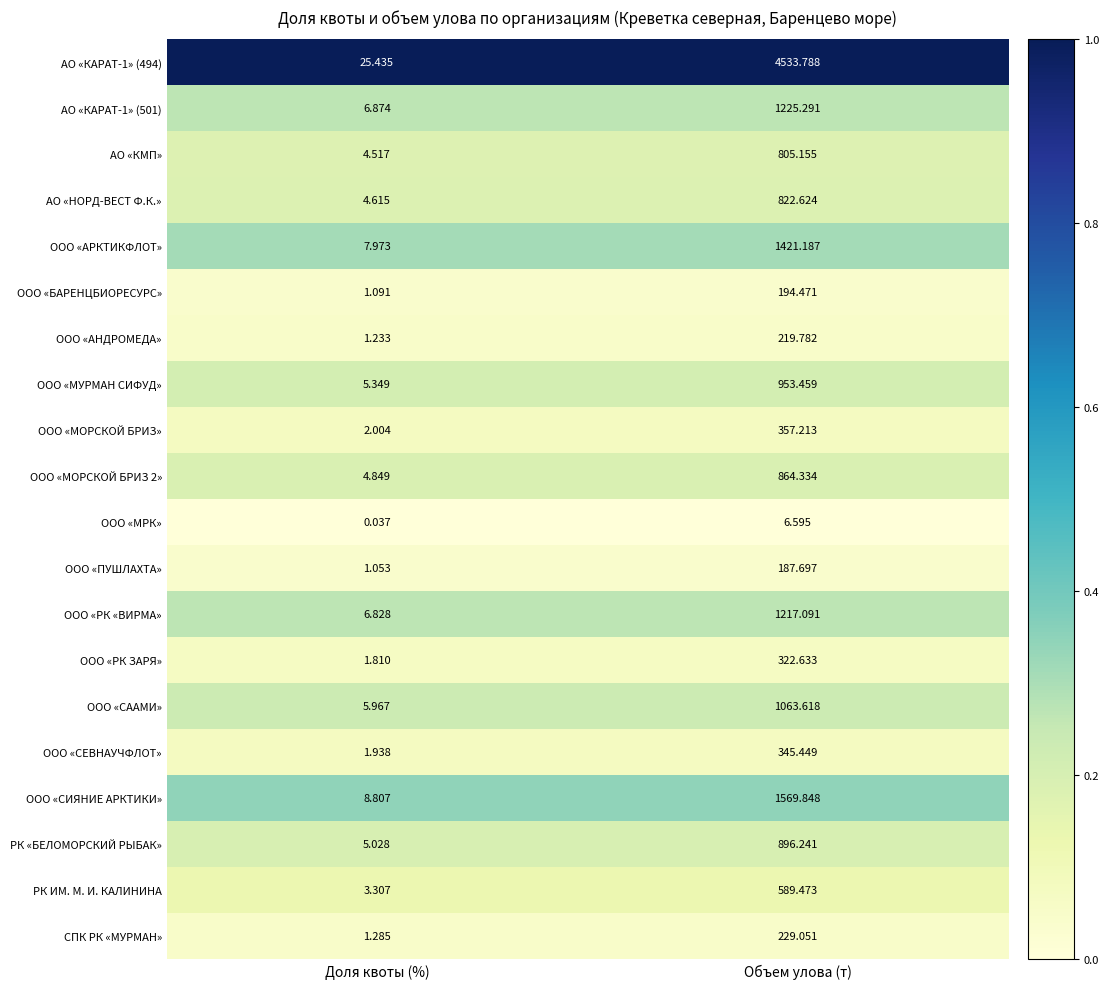

Where does the РК ИМ. М. И. КАЛИНИНА series first go above 589?

Объем улова (т)